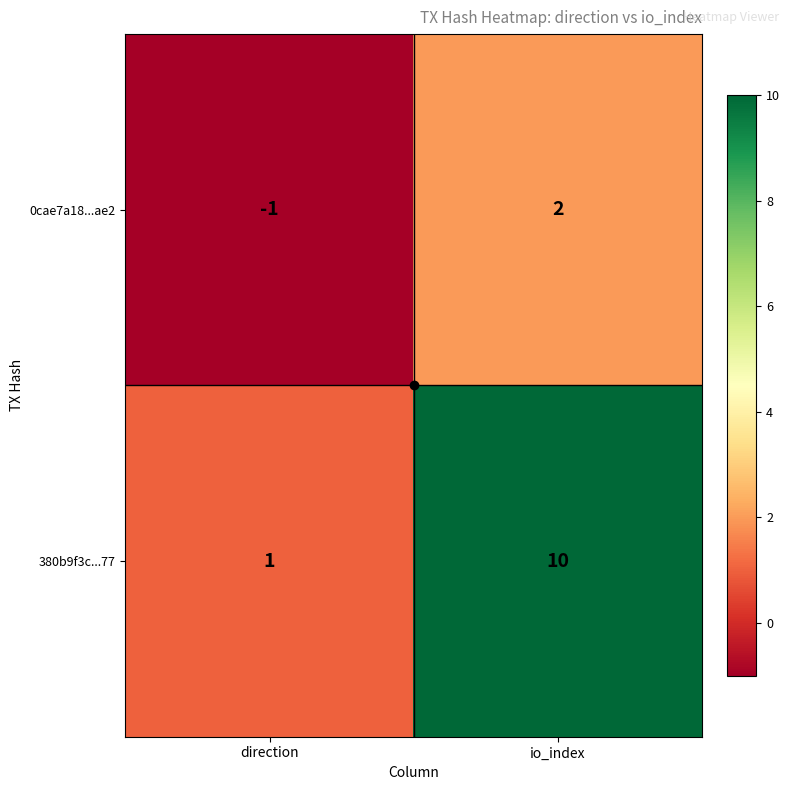

At which category does the chart reach its peak across all series?

io_index